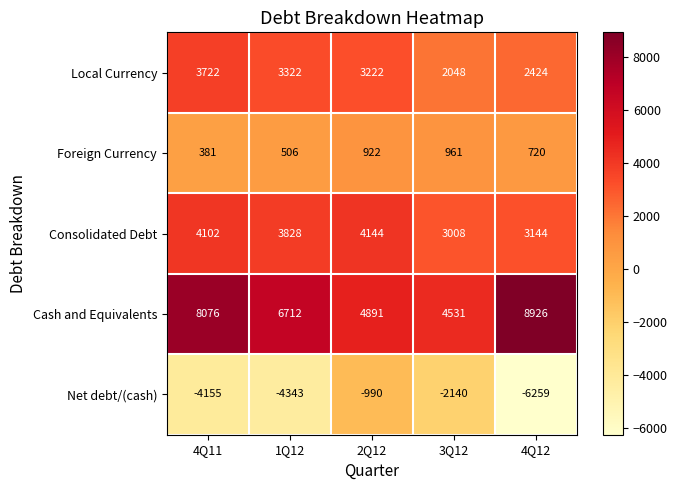

What is the total value across all series at 1Q12?

10025